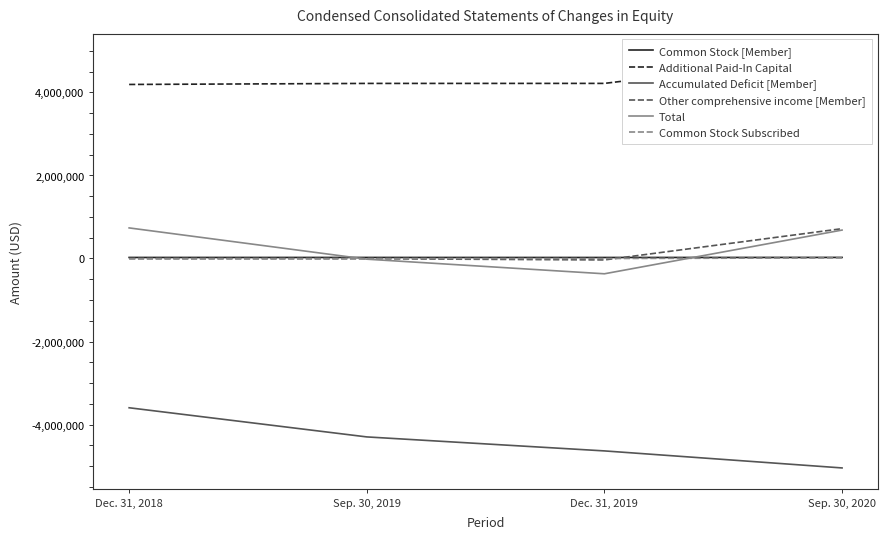

Reading right to left, list all the values displayed in this chart.

Common Stock [Member]: 25926	24395	25008	24983
Additional Paid-In Capital: 4913010	4218265	4217653	4192678
Accumulated Deficit [Member]: -5045546	-4635230	-4298154	-3595912
Other comprehensive income [Member]: 718672	-34430	-5300	-5300
Total: 684762	-368300	-16446	736848
Common Stock Subscribed: 14000	0	0	0